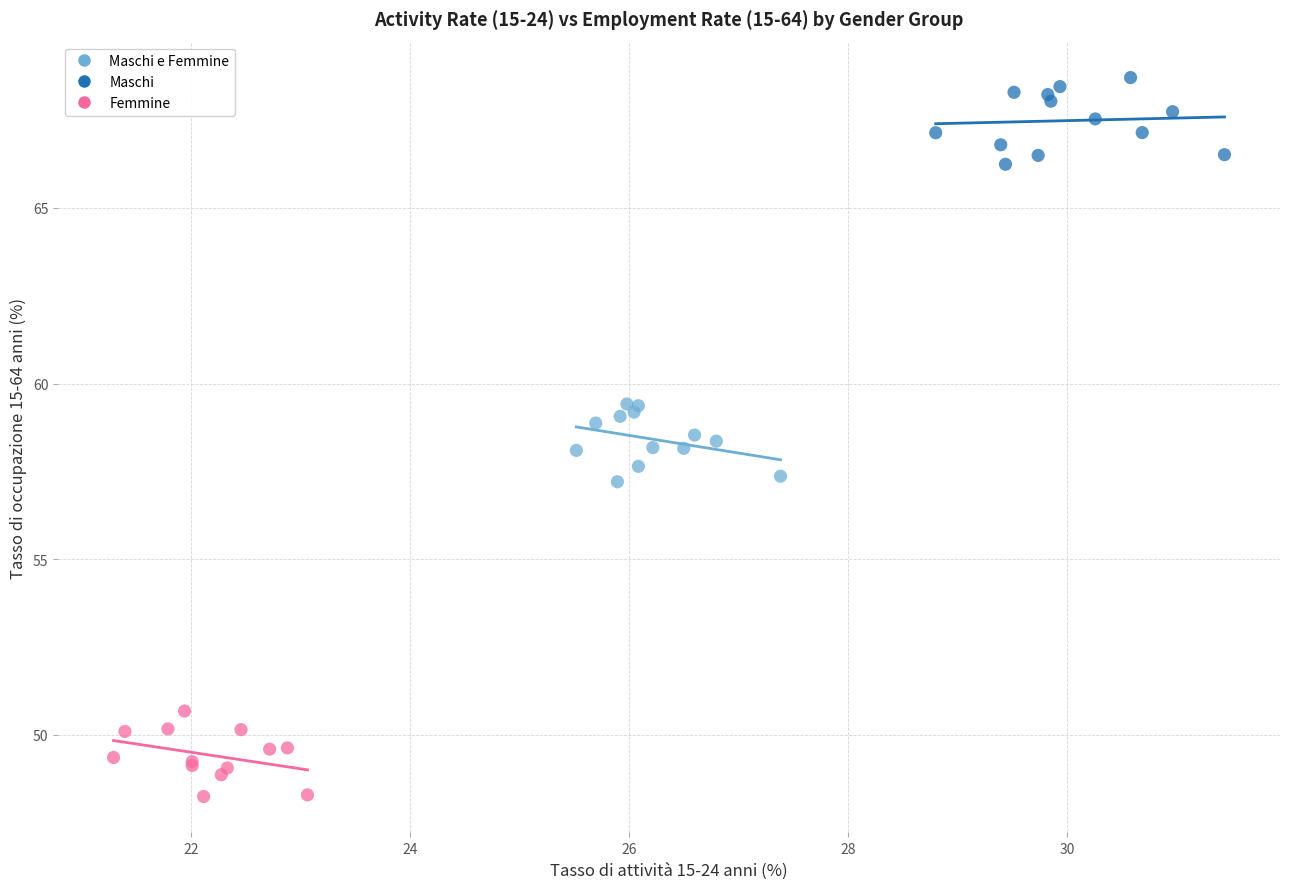

Which series contains the highest Y value?

Maschi